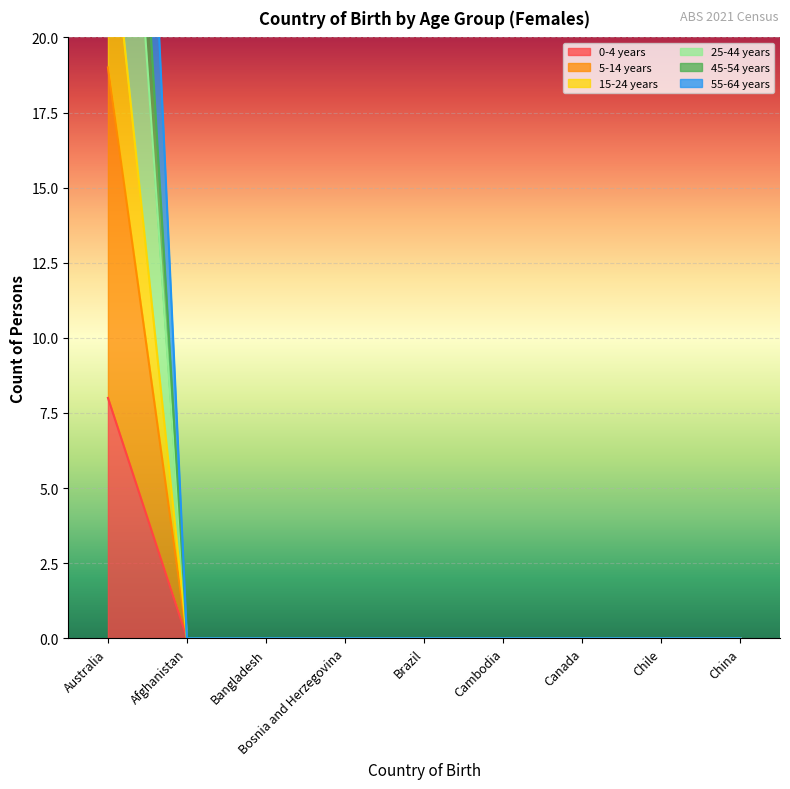

True or false: 0-4 years and 55-64 years intersect in this chart.

False